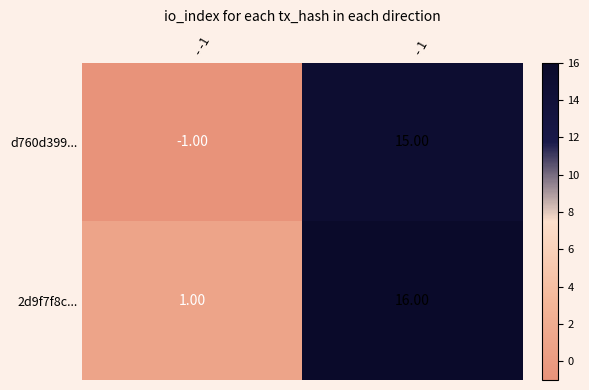

Which series changed the most between - -1 and - 1?

d760d399...